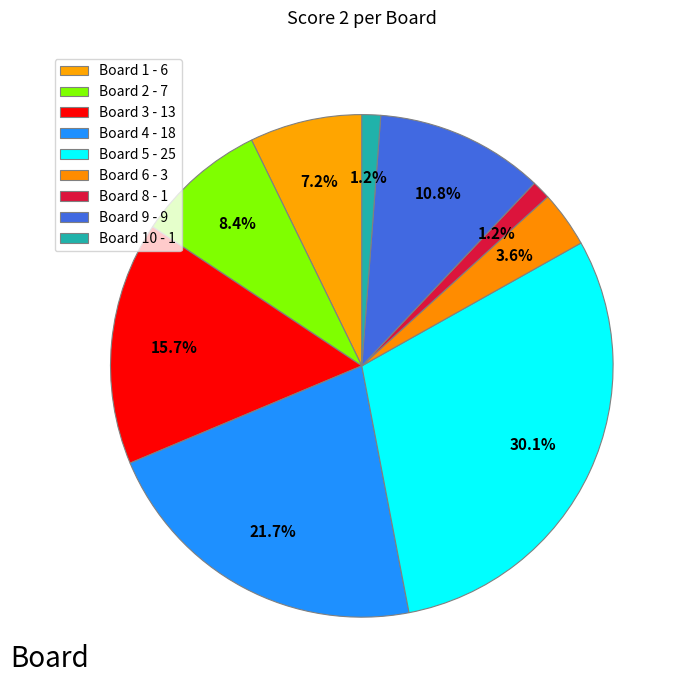

Which category has the biggest portion of the pie?

Board 5